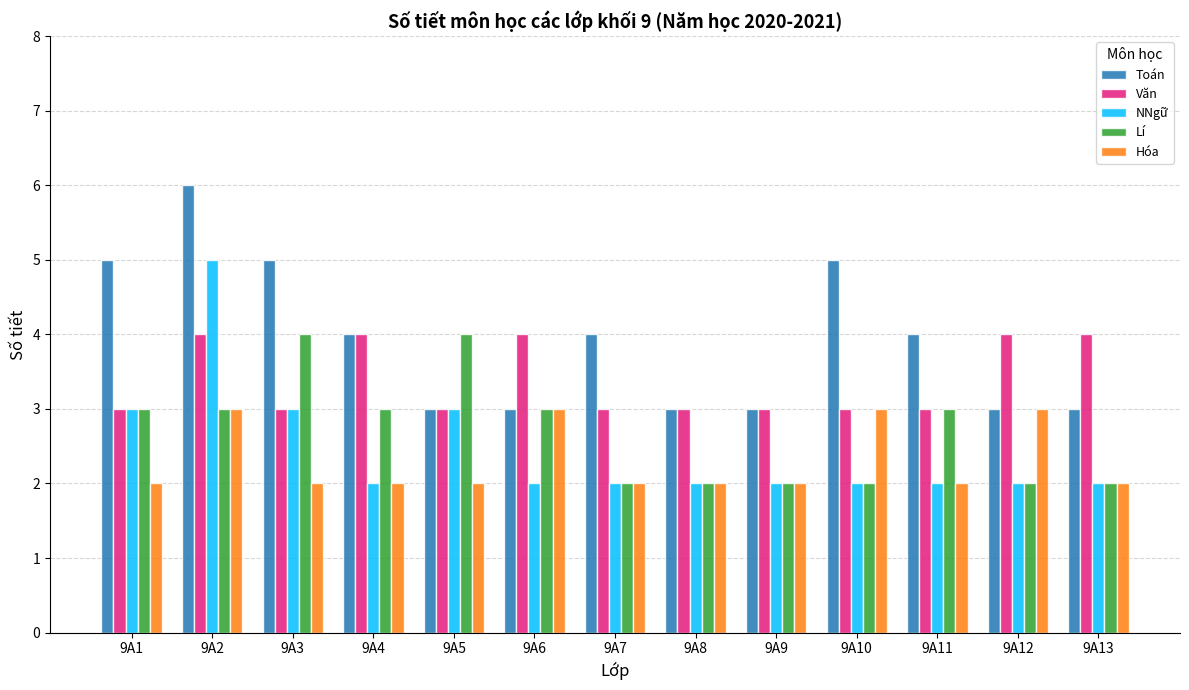

What is the total value across all series at 9A12?

14